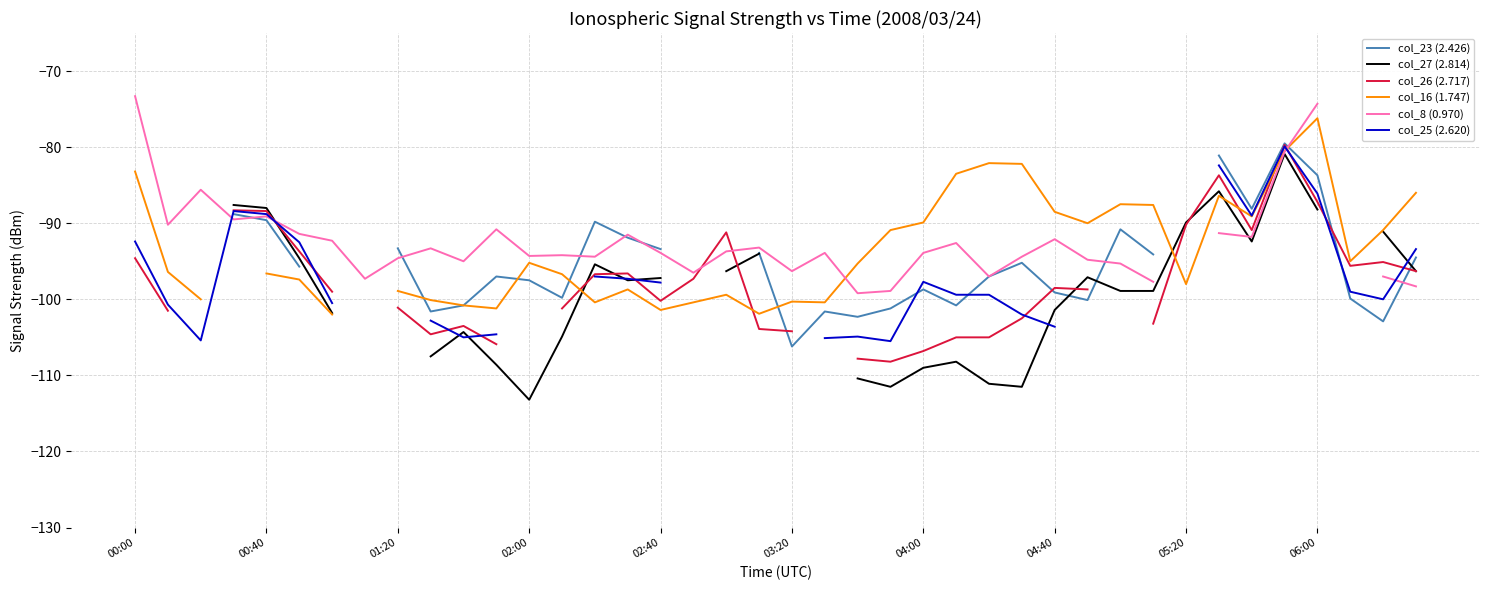

Is the value of col_26 (2.717) at 26 greater than the value of col_25 (2.620) at 36?

No